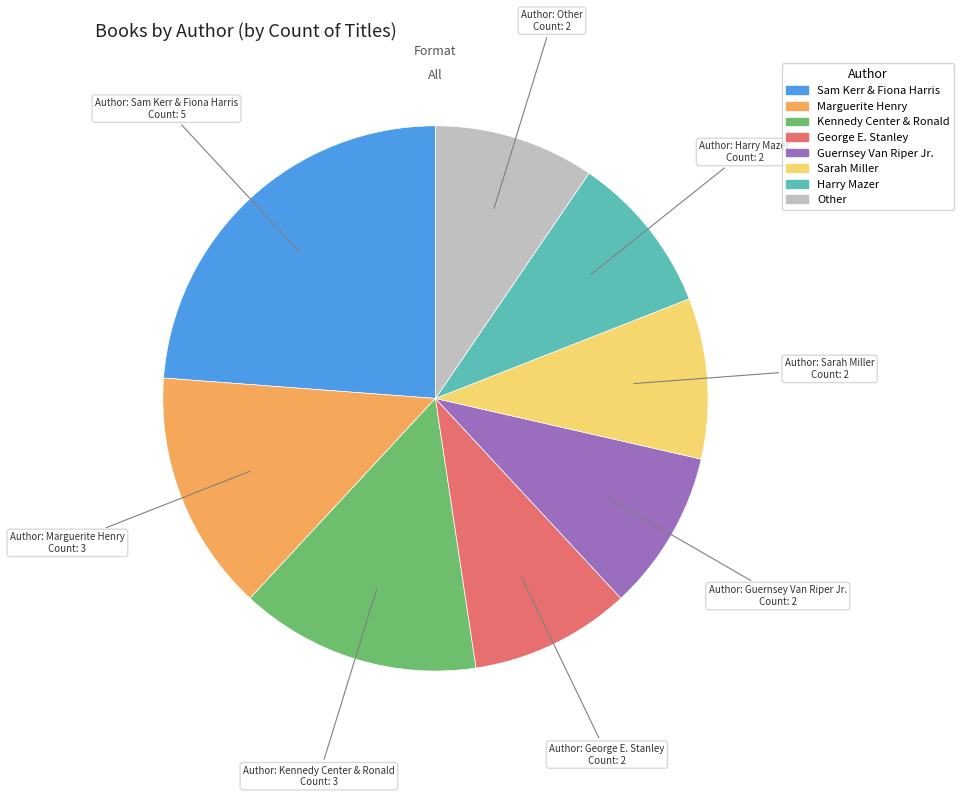

What is the ratio of the value at George E. Stanley to the value at Marguerite Henry?

0.7